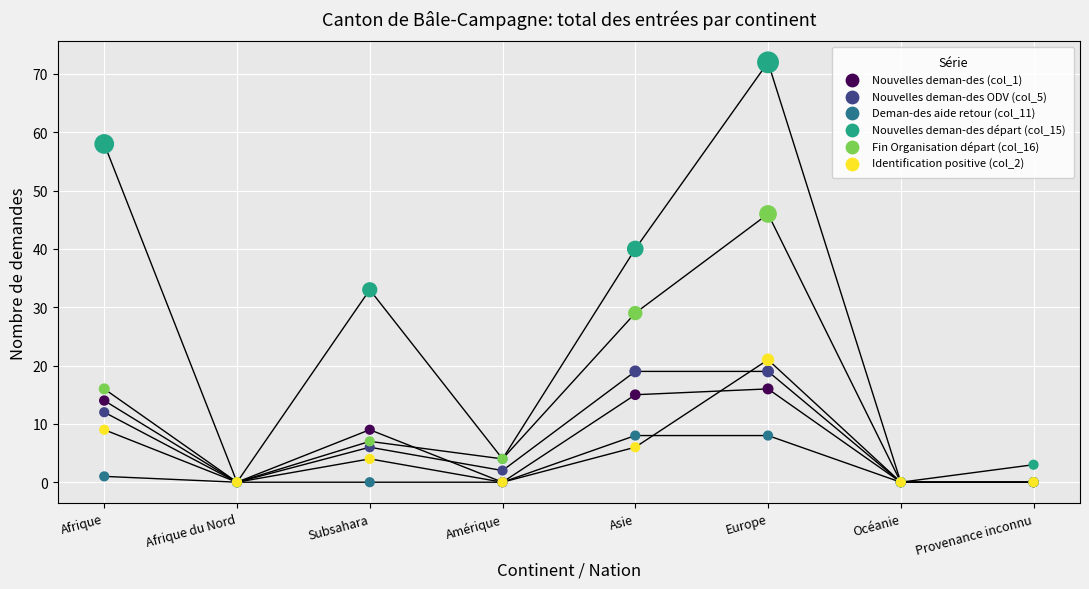

What are all the series names shown in the legend?

Nouvelles deman-des (col_1), Nouvelles deman-des ODV (col_5), Deman-des aide retour (col_11), Nouvelles deman-des départ (col_15), Fin Organisation départ (col_16), Identification positive (col_2)